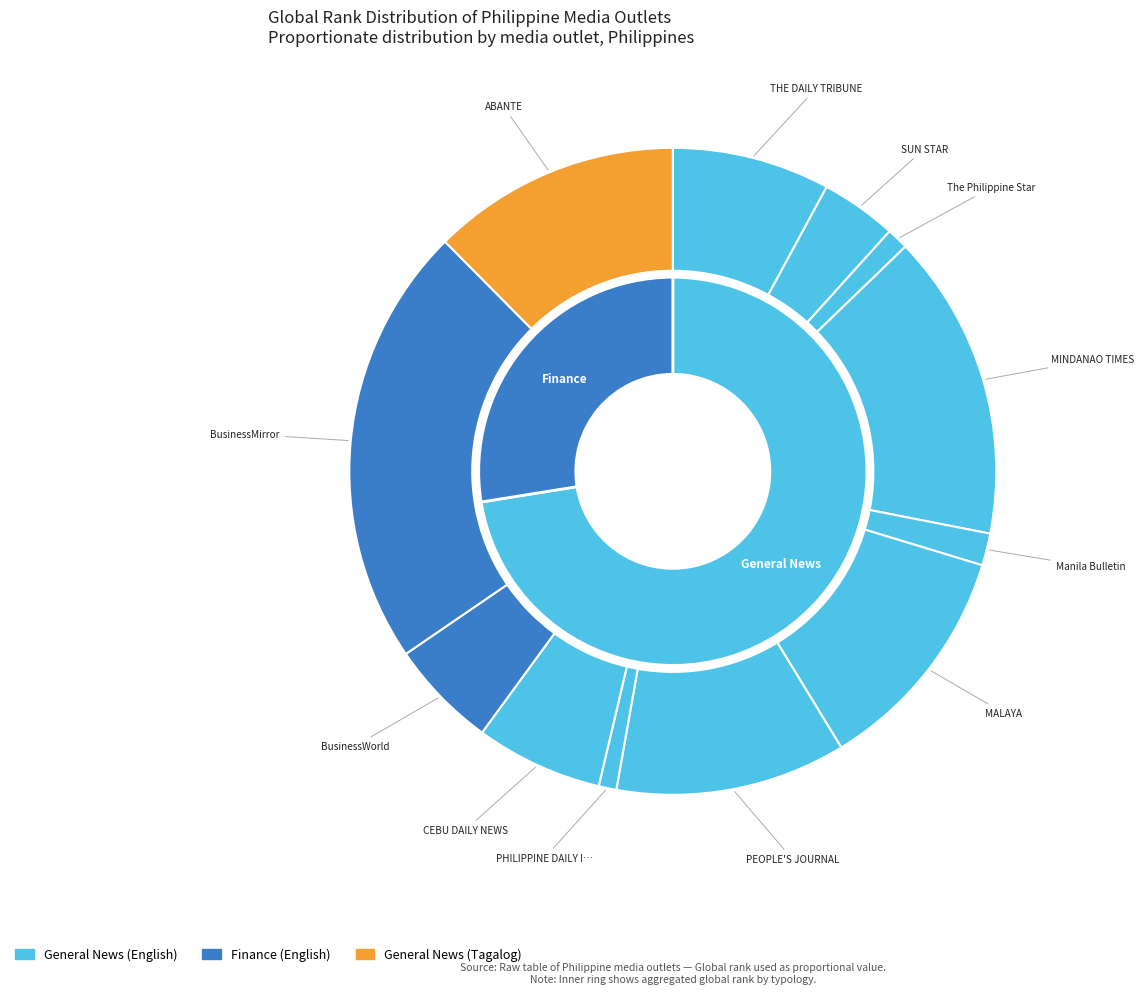

Combined, what portion of the pie is PEOPLE'S JOURNAL and SUN STAR?

17.2%